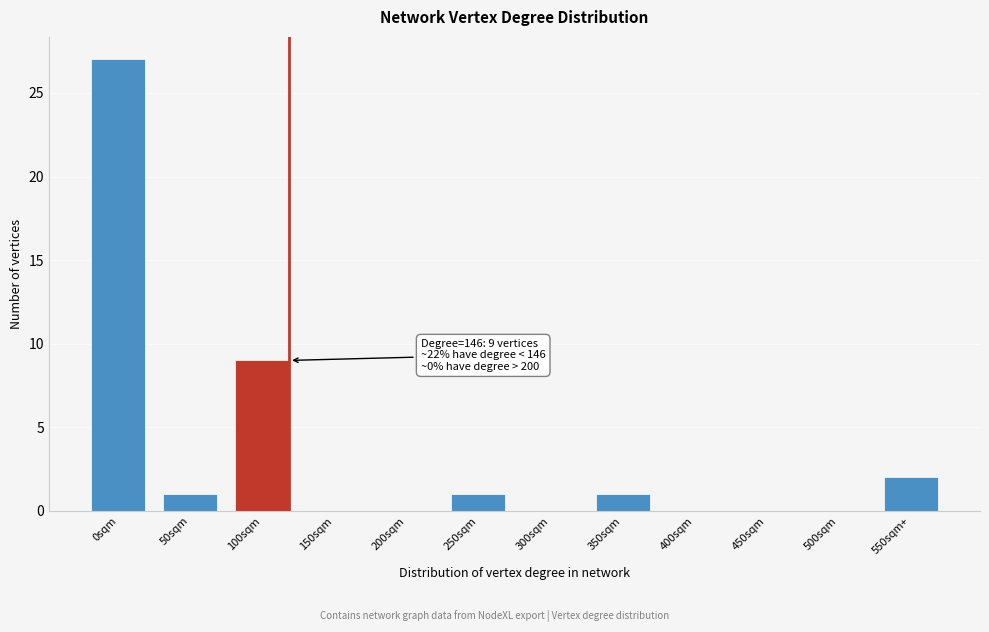

Reading left to right, transcribe all the data shown in this chart.

0sqm=27	50sqm=1	100sqm=9	150sqm=0	200sqm=0	250sqm=1	300sqm=0	350sqm=1	400sqm=0	450sqm=0	500sqm=0	550sqm+=2